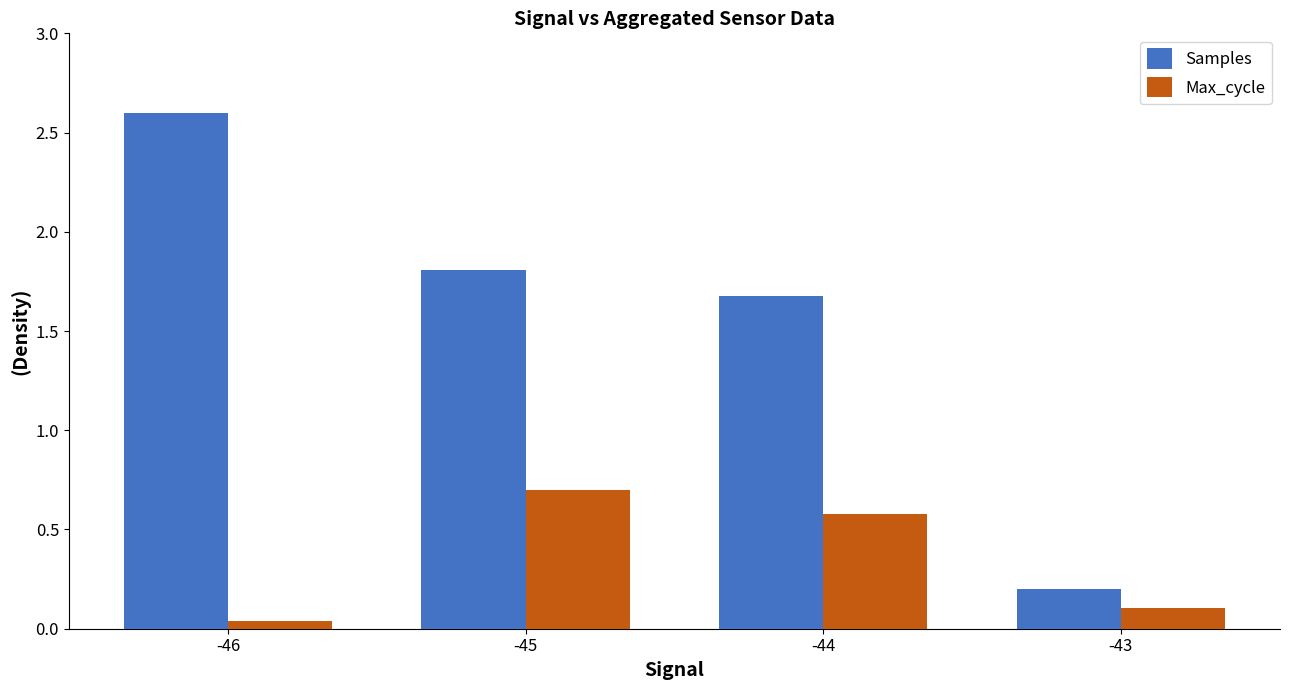

What is the sum of all Max_cycle values?

1.4